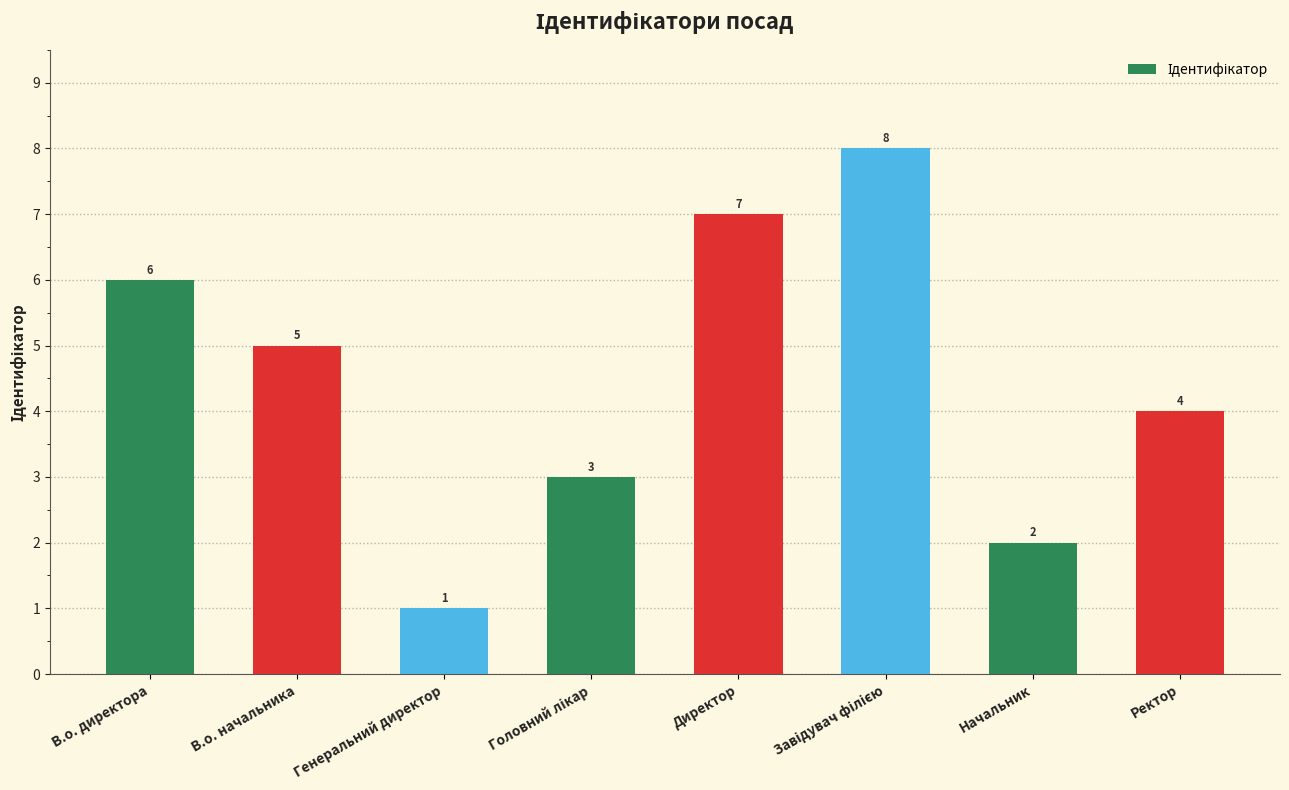

Reading left to right, extract all data points from this chart.

6	5	1	3	7	8	2	4